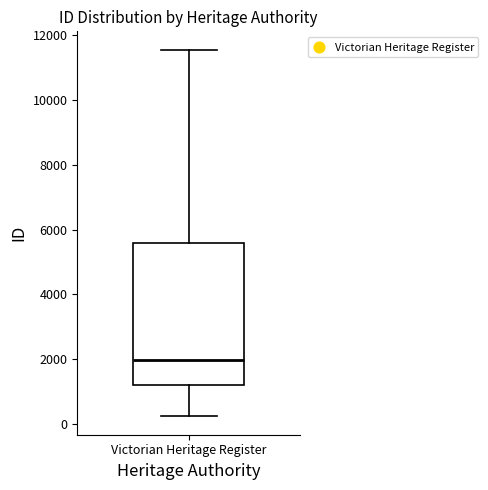

Where does the upper whisker of the box for Victorian Heritage Register end on the y-axis? The values are not printed on the chart, so give them approximately, as read against the axis.

11600